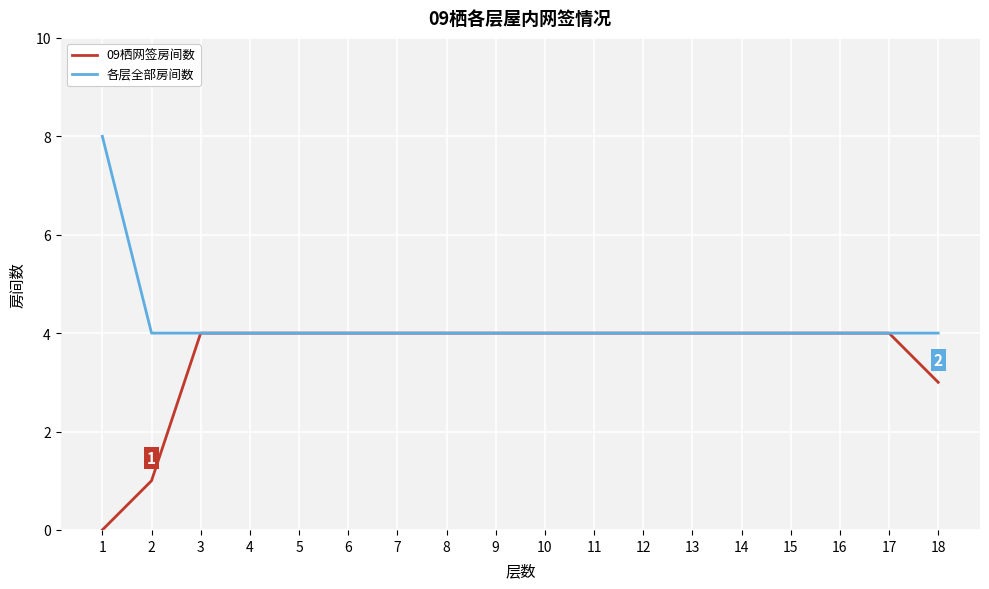

What is the total value across all series at 6?

8